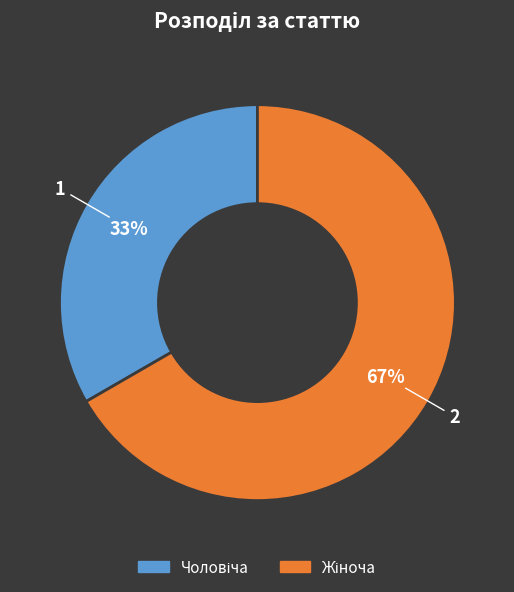

To the nearest percent, what is the average slice percentage?

50%